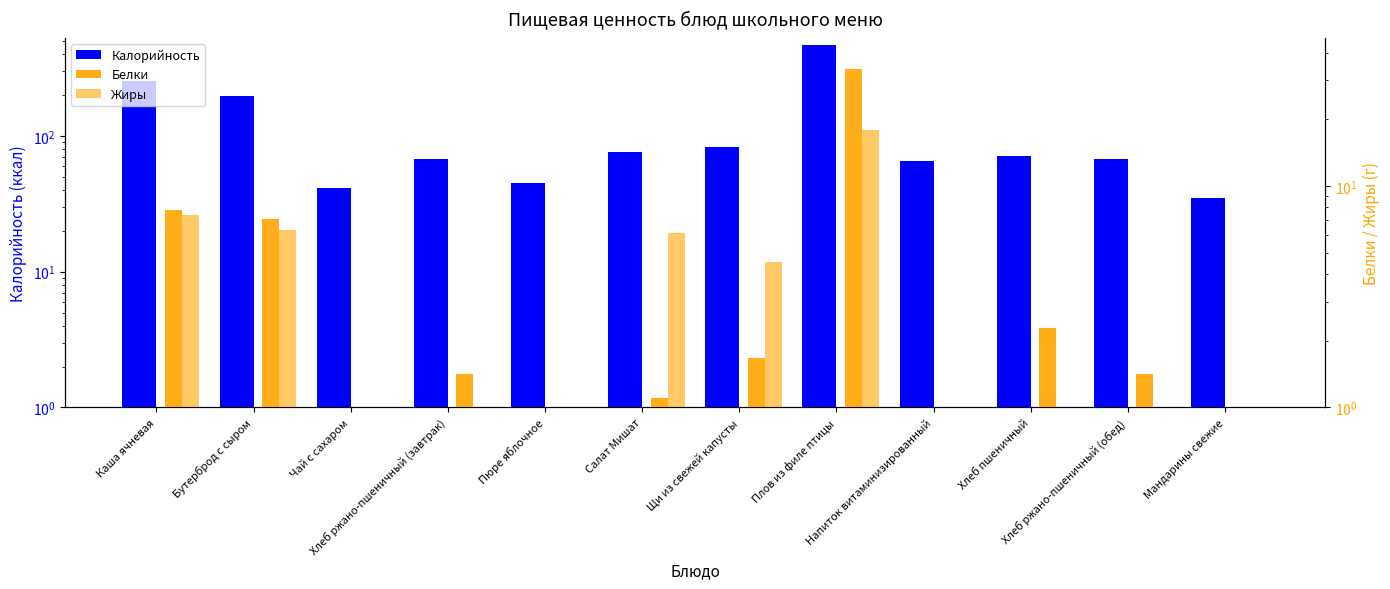

What is the value of the Калорийность bar at the 10th from the left?

71.2